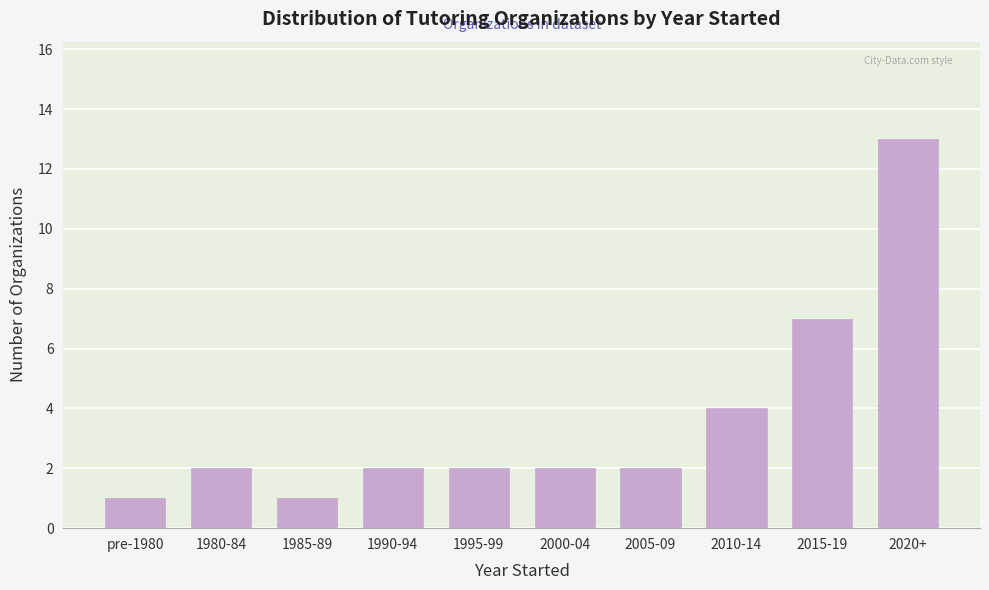

Reading left to right, extract all data points from this chart.

pre-1980=1	1980-84=2	1985-89=1	1990-94=2	1995-99=2	2000-04=2	2005-09=2	2010-14=4	2015-19=7	2020+=13